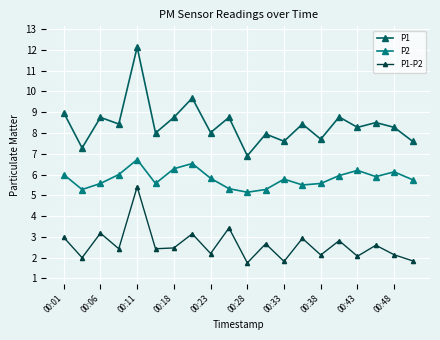

Which series has the largest range (max minus min)?

P1